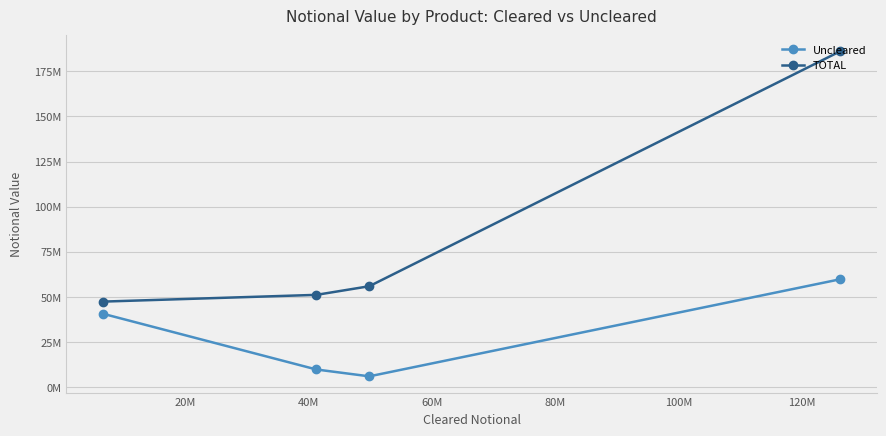

True or false: Uncleared and TOTAL cross at least once.

False